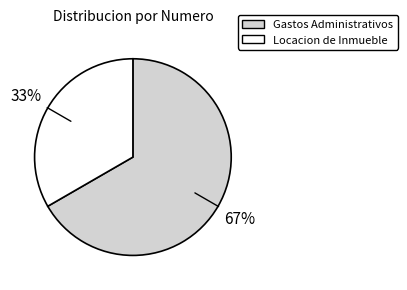

Is there a majority slice in this chart?

Yes